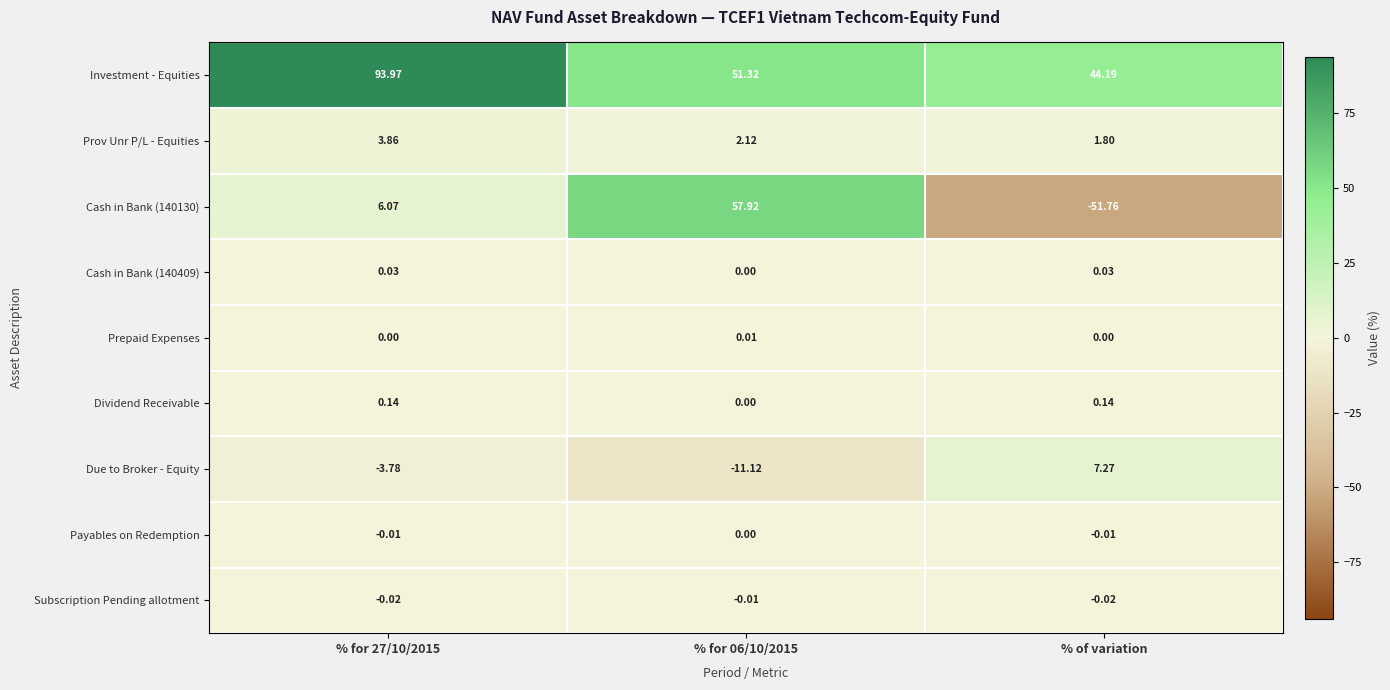

Count the number of data series in this chart.

9